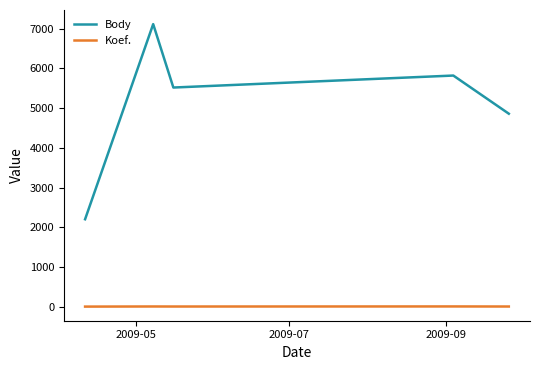

List the series in order of their peak value, lowest first.

Koef., Body